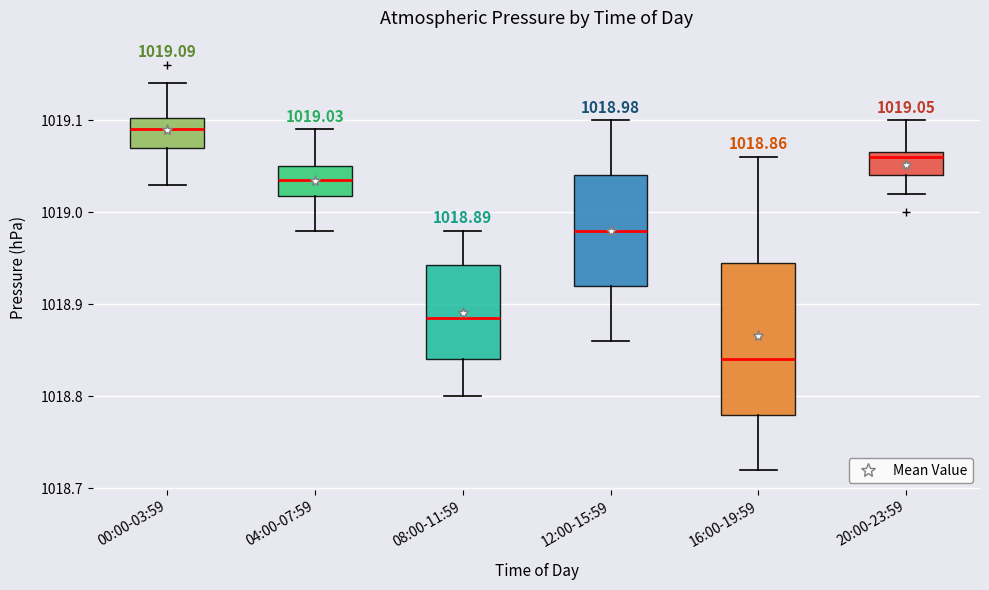

Which box's median line is the highest?

00:00-03:59